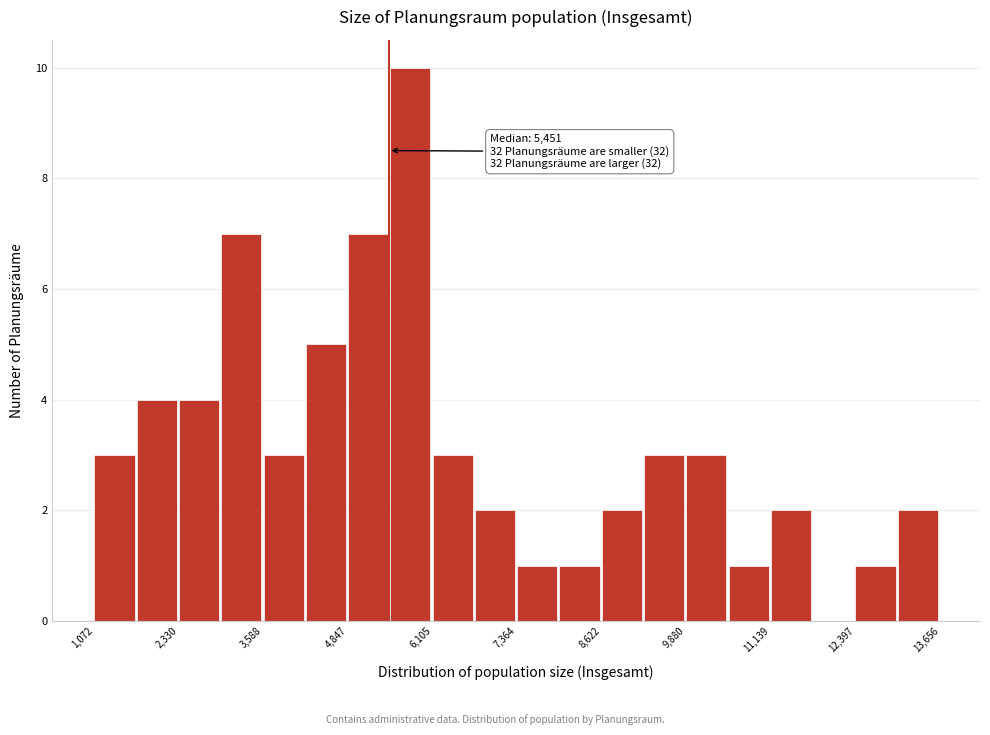

Around what value on the x-axis is the tallest bar? Give the approximate position of its centre, as read against the axis.

5800